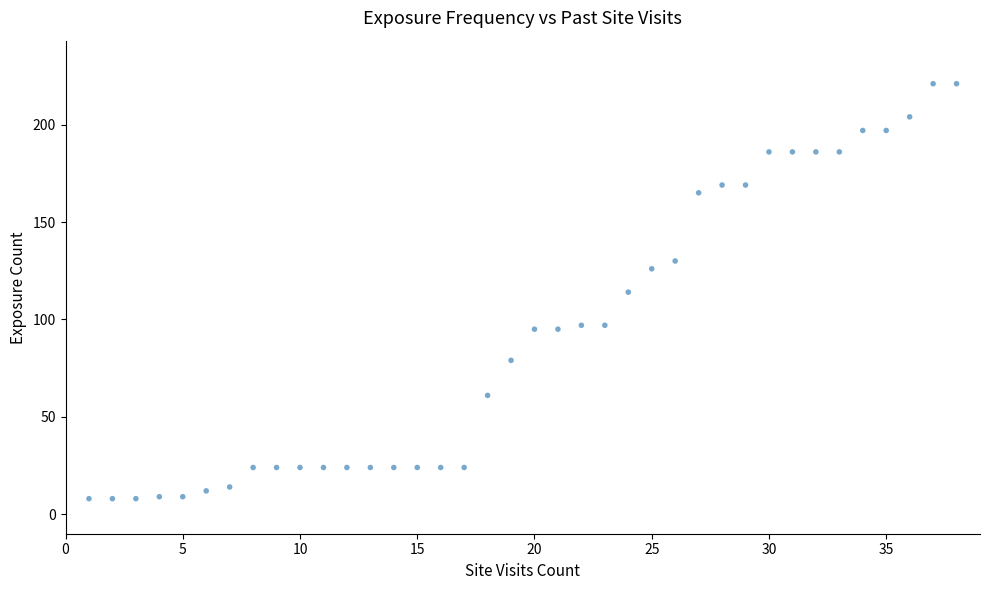

What is the range of Y values (max minus min)?

213